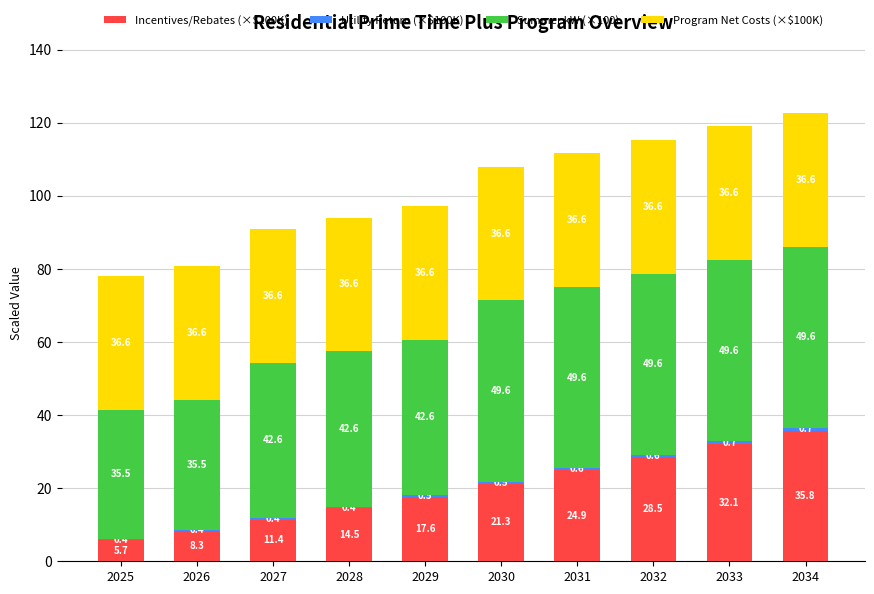

The Incentives/Rebates (×$100K) series shows 8.2 at 2029. True or false?

False